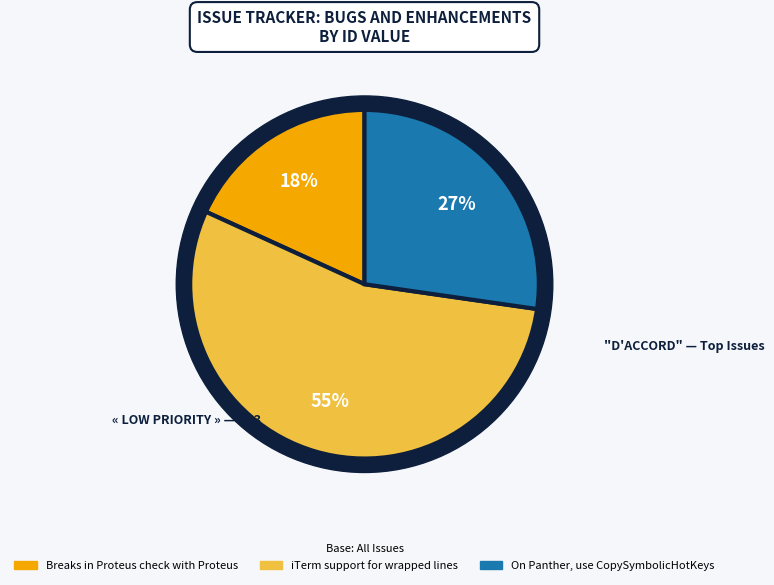

Rank the categories by value from highest to lowest.

iTerm support for wrapped lines, On Panther, use CopySymbolicHotKeys, Breaks in Proteus check with Proteus